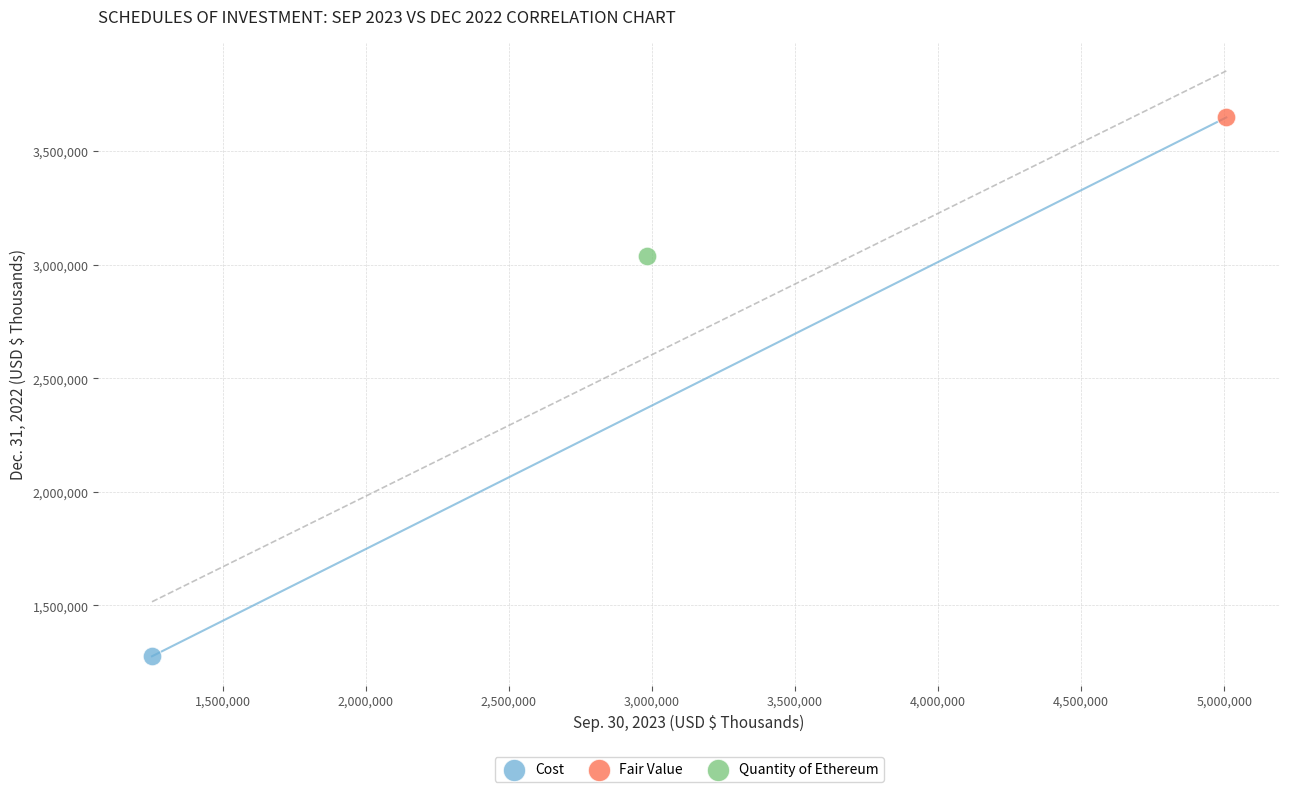

What are all the series names shown in the legend?

Cost, Fair Value, Quantity of Ethereum